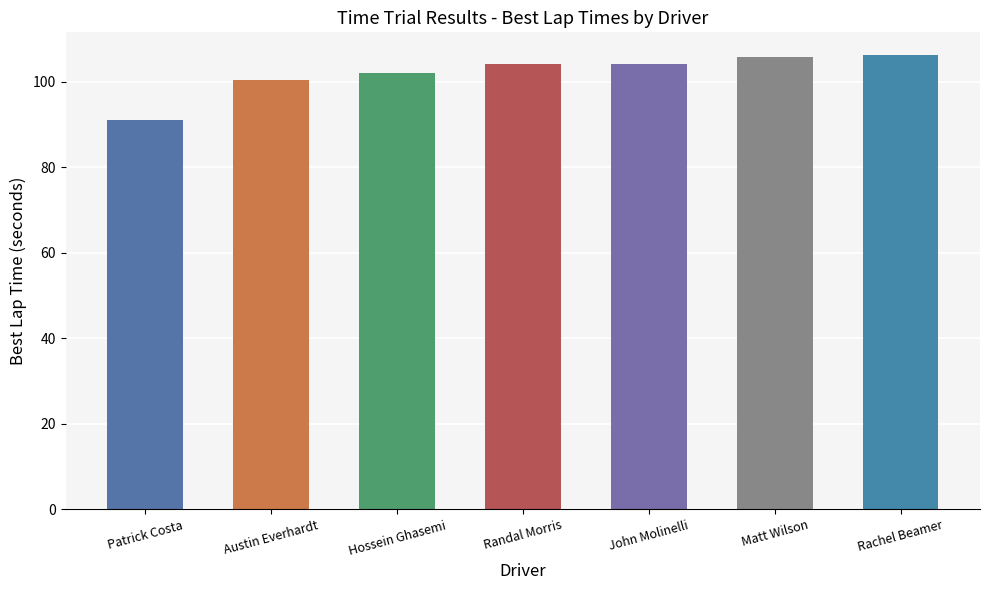

What is the maximum value shown in the chart?

106.2